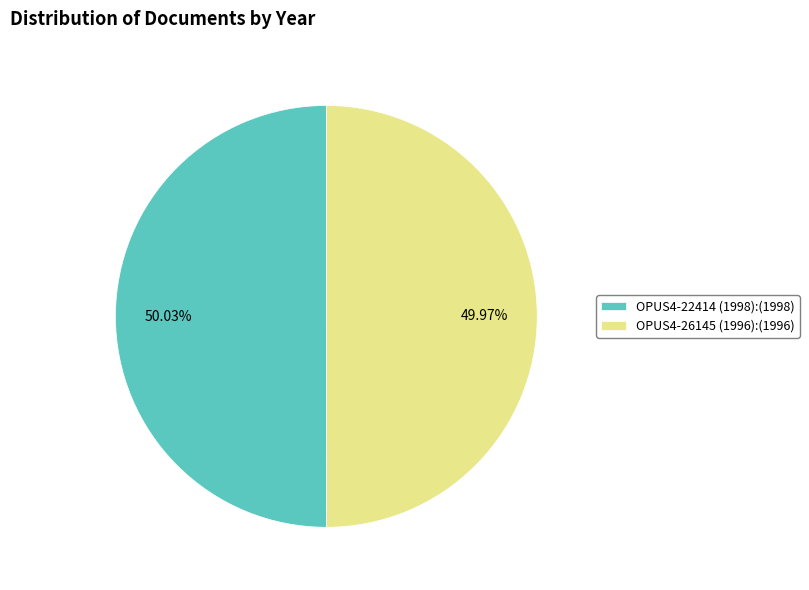

To the nearest percent, what is the combined percentage of OPUS4-26145 (1996) and OPUS4-22414 (1998)?

100%